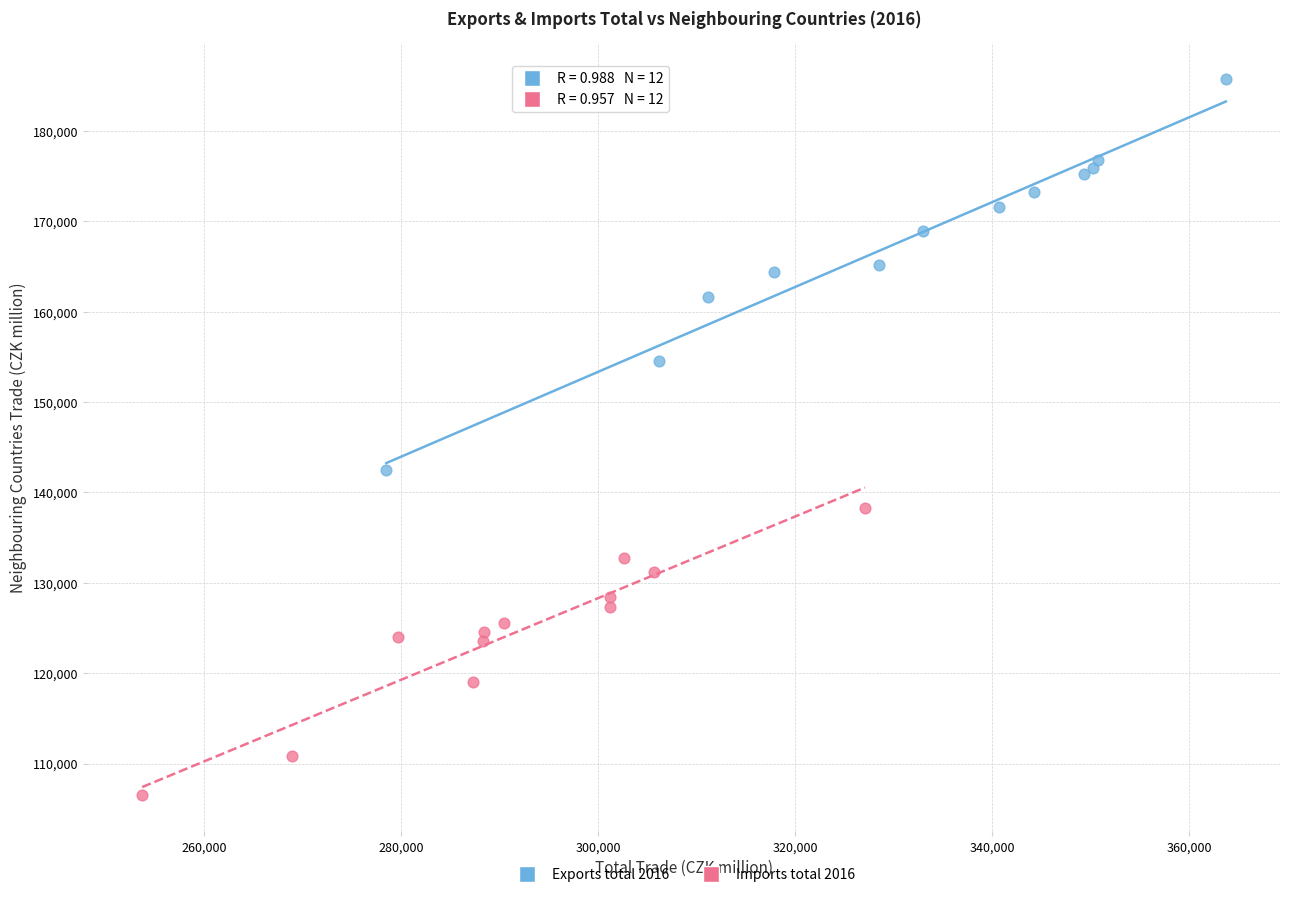

Which series has the widest spread of Y values?

Exports total 2016